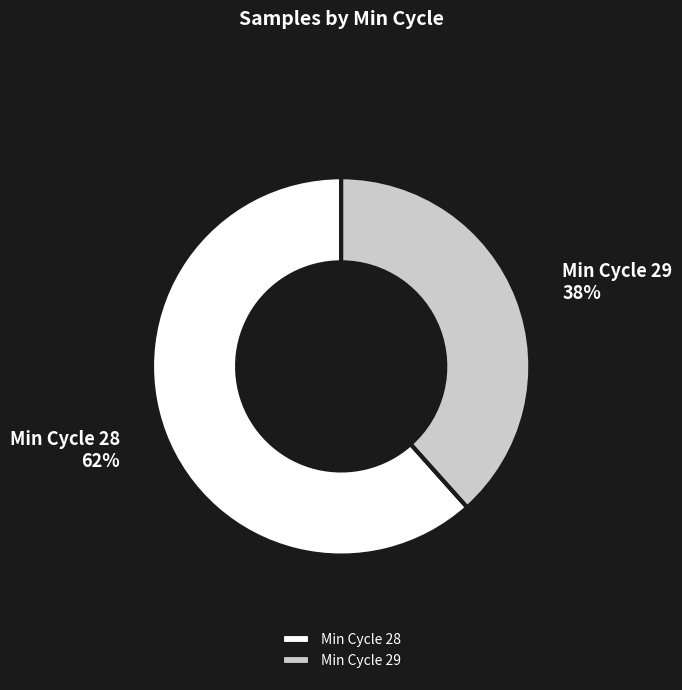

To the nearest percent, what portion does Min Cycle 28 represent?

62%